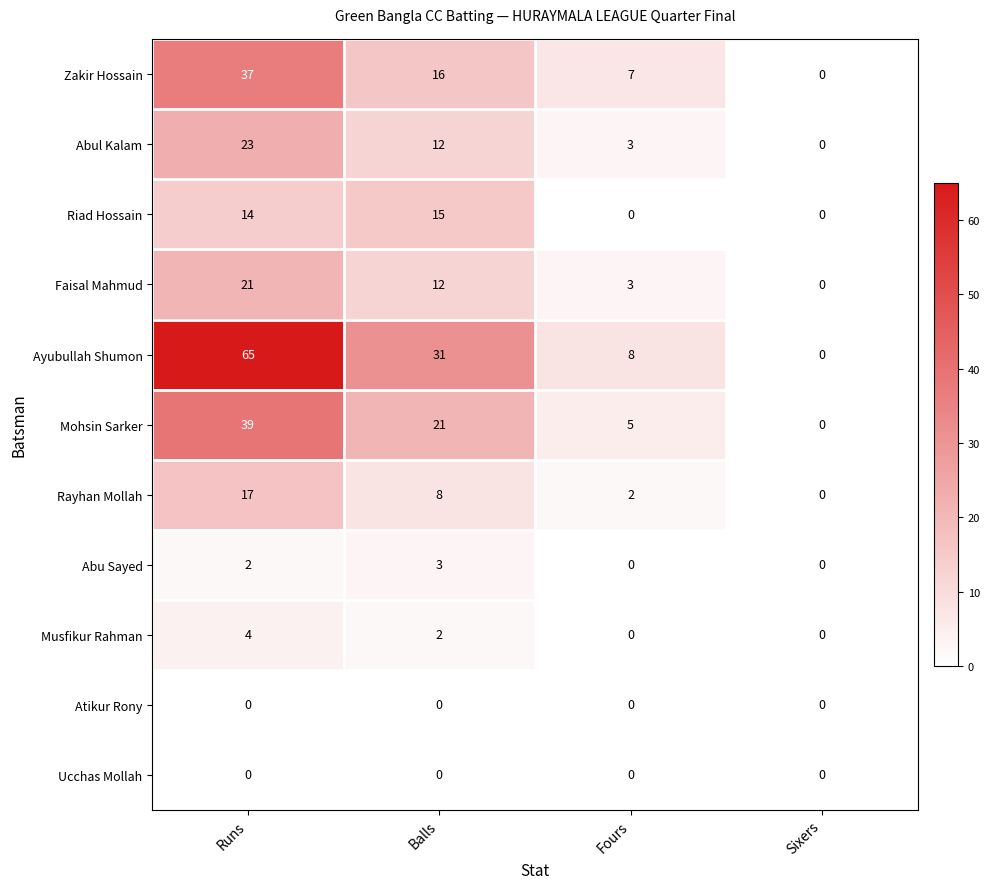

Is the value of Abu Sayed at Balls greater than the value of Rayhan Mollah at Sixers?

Yes